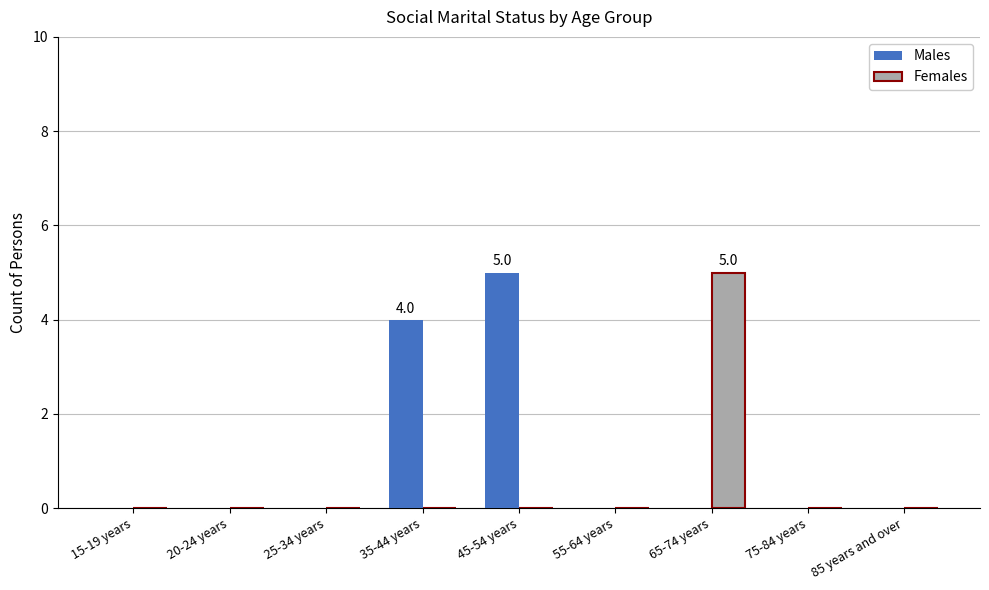

What is the greatest value displayed?

5